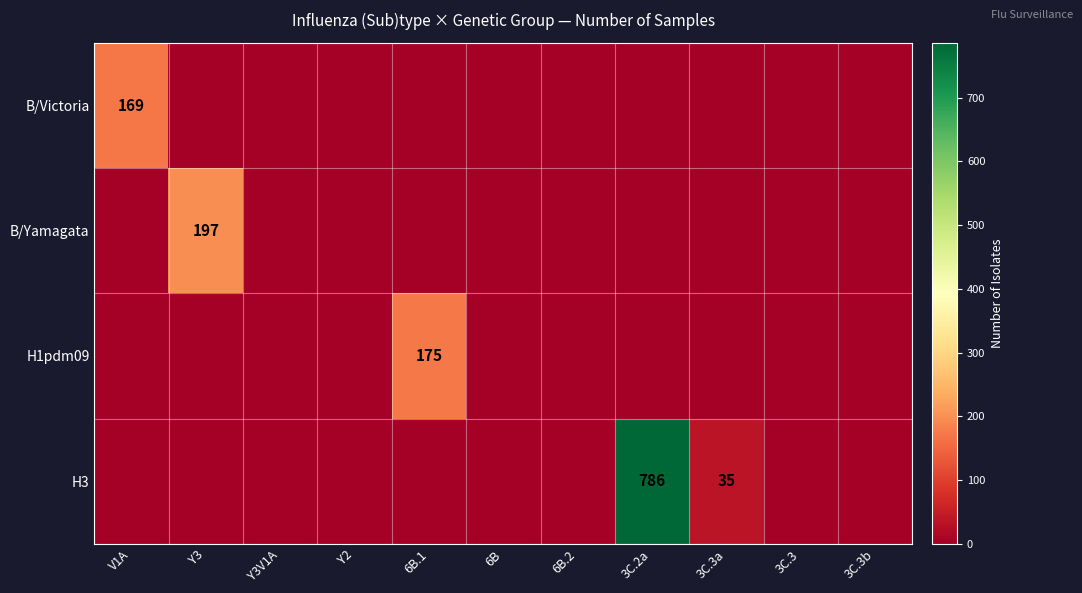

The B/Yamagata series shows 99 at Y3. True or false?

False